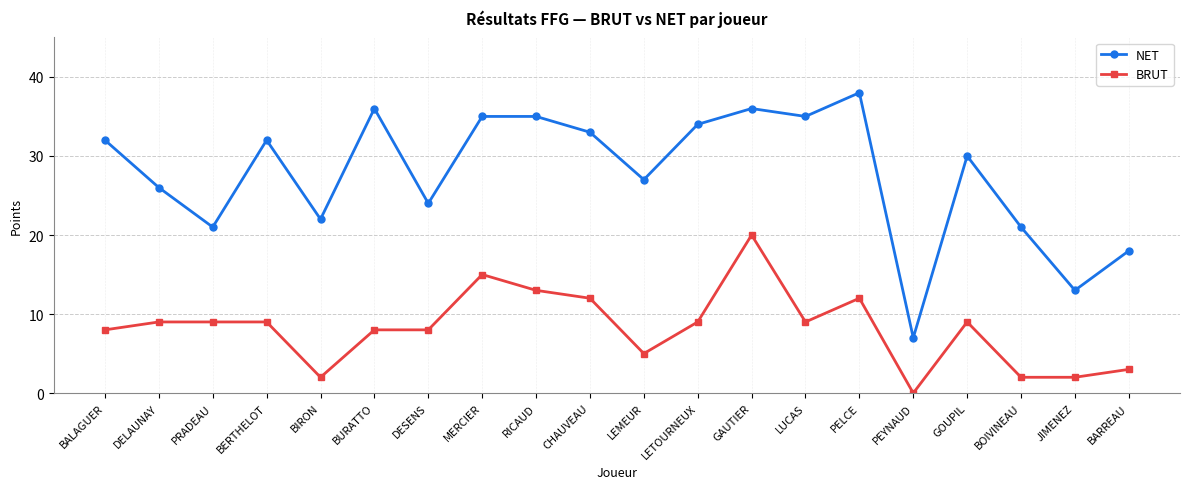

Reading right to left, what are all the values shown in this chart?

NET: 18	13	21	30	7	38	35	36	34	27	33	35	35	24	36	22	32	21	26	32
BRUT: 3	2	2	9	0	12	9	20	9	5	12	13	15	8	8	2	9	9	9	8